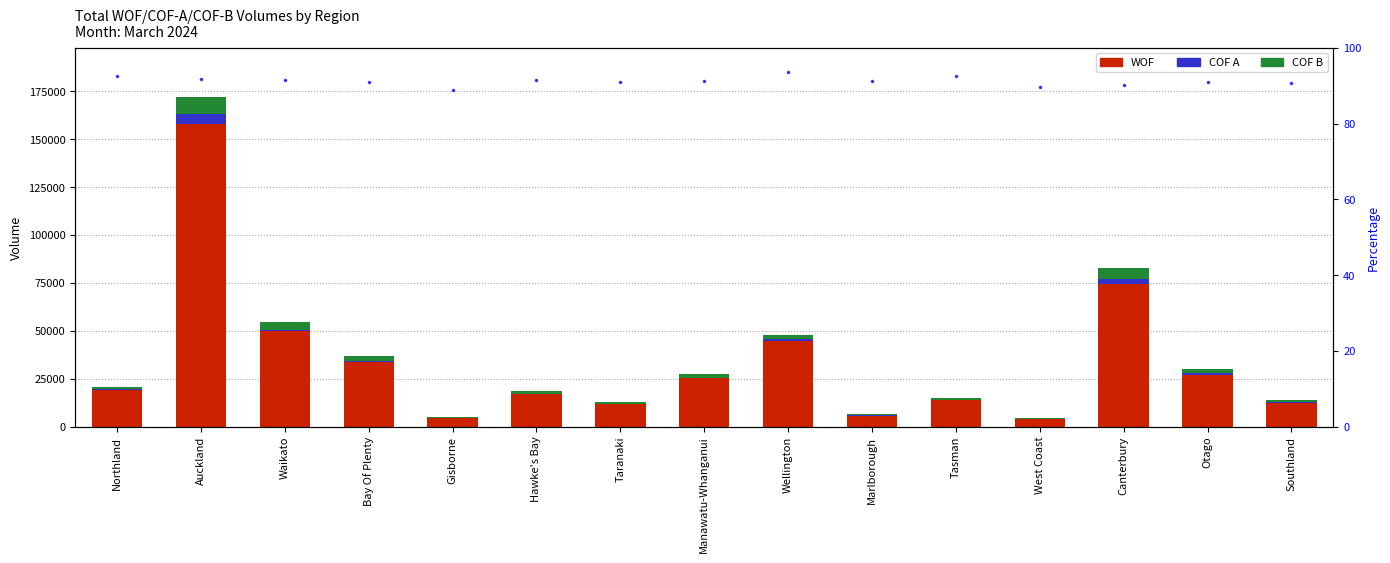

Reading left to right, transcribe all the data shown in this chart.

WOF: 19201.0	157924.0	50048.0	33666.0	4205.0	17086.0	11805.0	25188.0	44578.0	5755.0	13904.0	3863.0	74465.0	27148.0	12481.0
COF A: 138.0	5061.0	469.0	536.0	44.0	153.0	109.0	207.0	1085.0	79.0	192.0	79.0	2465.0	929.0	91.0
COF B: 1408.0	8935.0	4157.0	2854.0	489.0	1440.0	1045.0	2244.0	2002.0	465.0	912.0	363.0	5600.0	1725.0	1168.0
WOF % of Total: 92.5	91.9	91.5	90.9	88.8	91.5	91.1	91.1	93.5	91.4	92.6	89.7	90.2	91.1	90.8